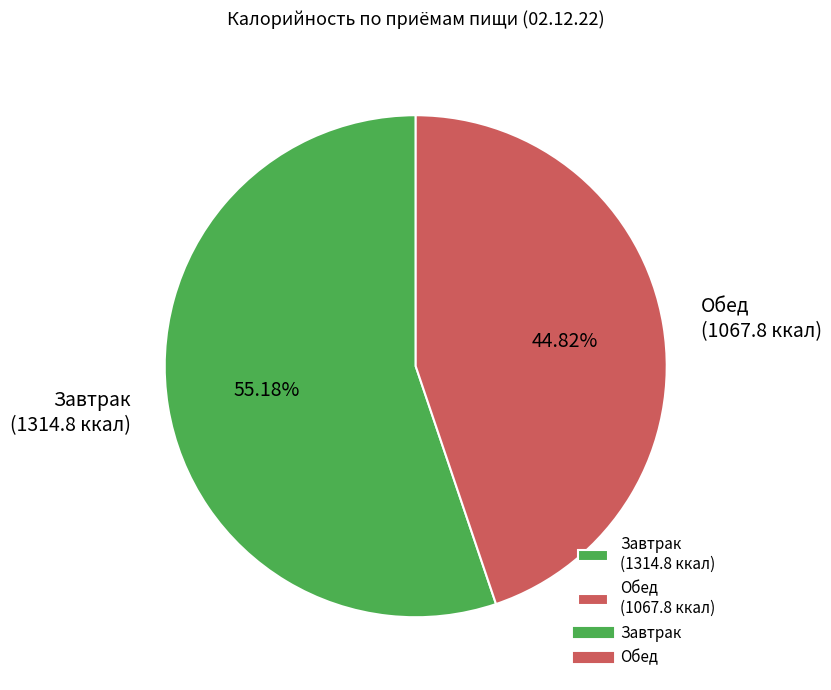

To the nearest percent, what percentage of the pie is Обед?

45%